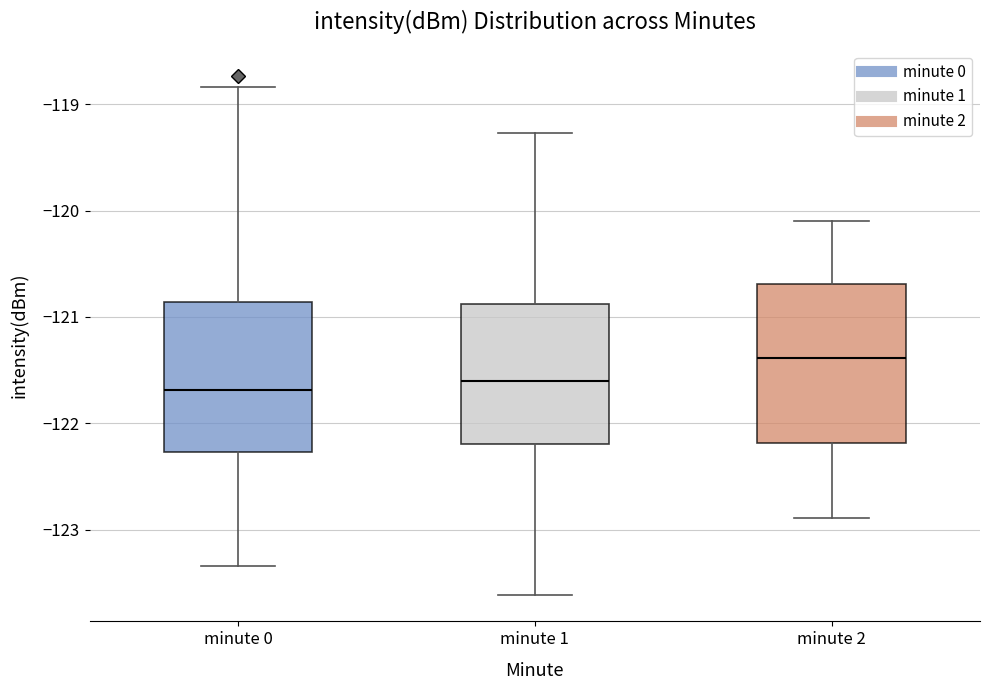

Which box has the highest median line?

minute 2